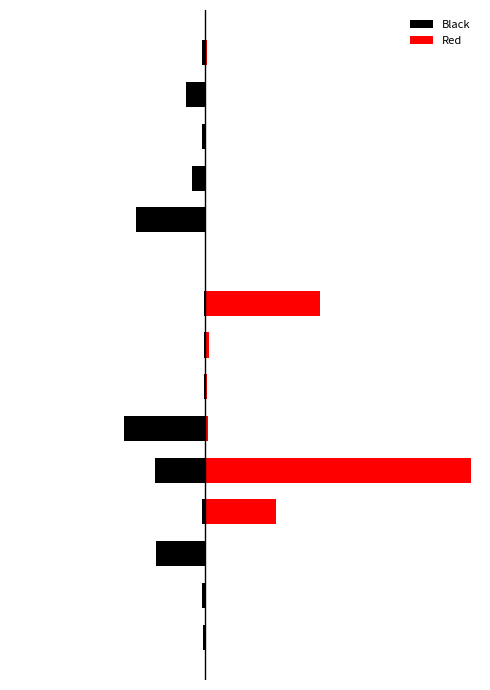

What is the smallest value displayed?

-92